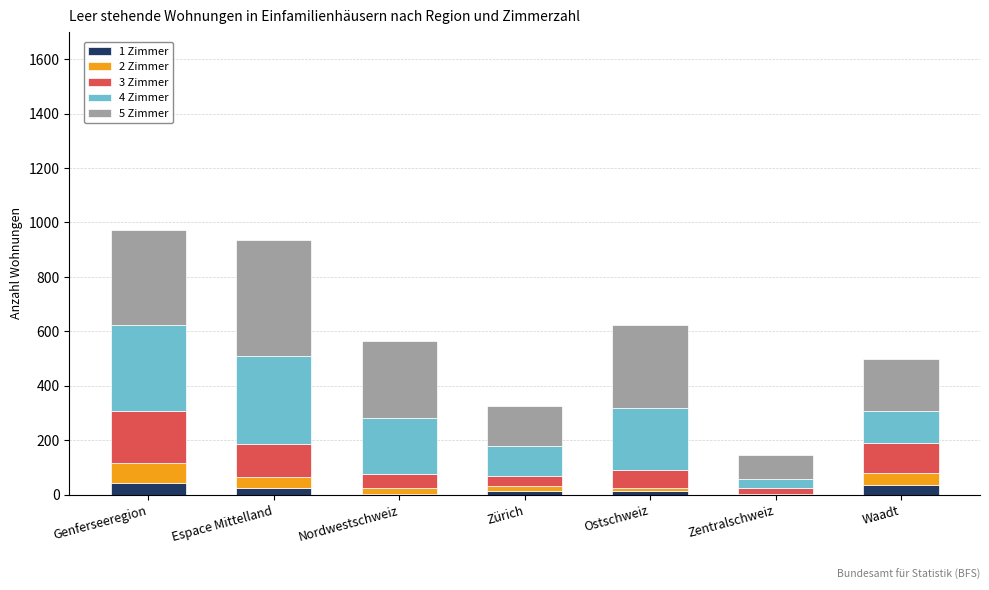

What is the total value across all series at Waadt?

499